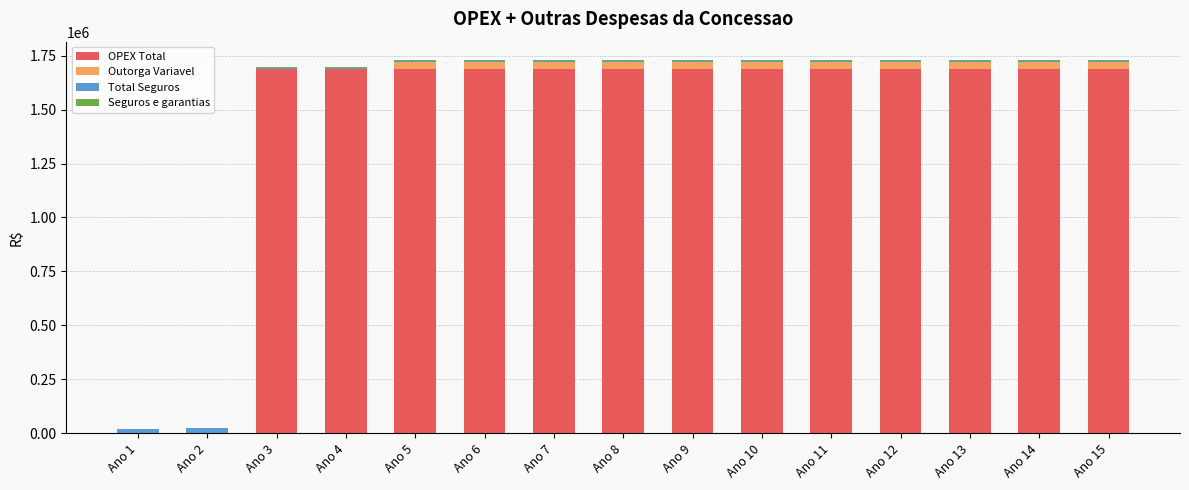

True or false: Seguros e garantias has a value of 2532.5 at Ano 2.

False